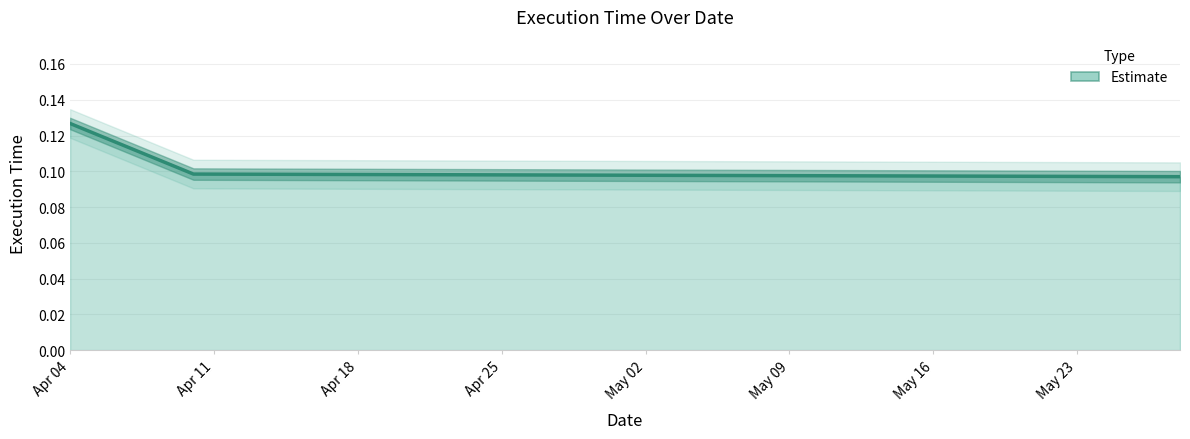

The value at 2022-04-10 is 0.0. True or false?

False